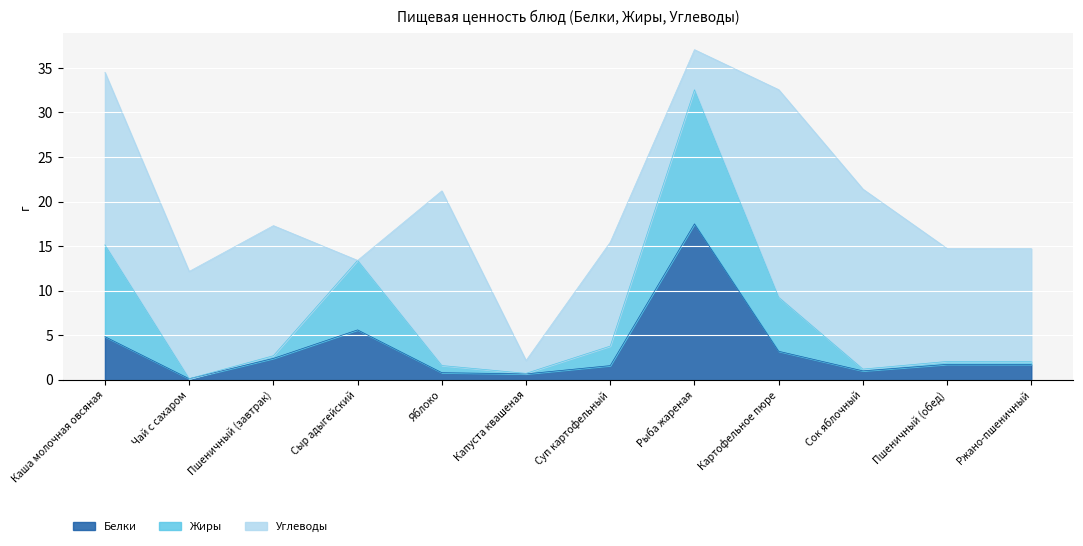

Does the chart display data point markers on the line(s)?

No